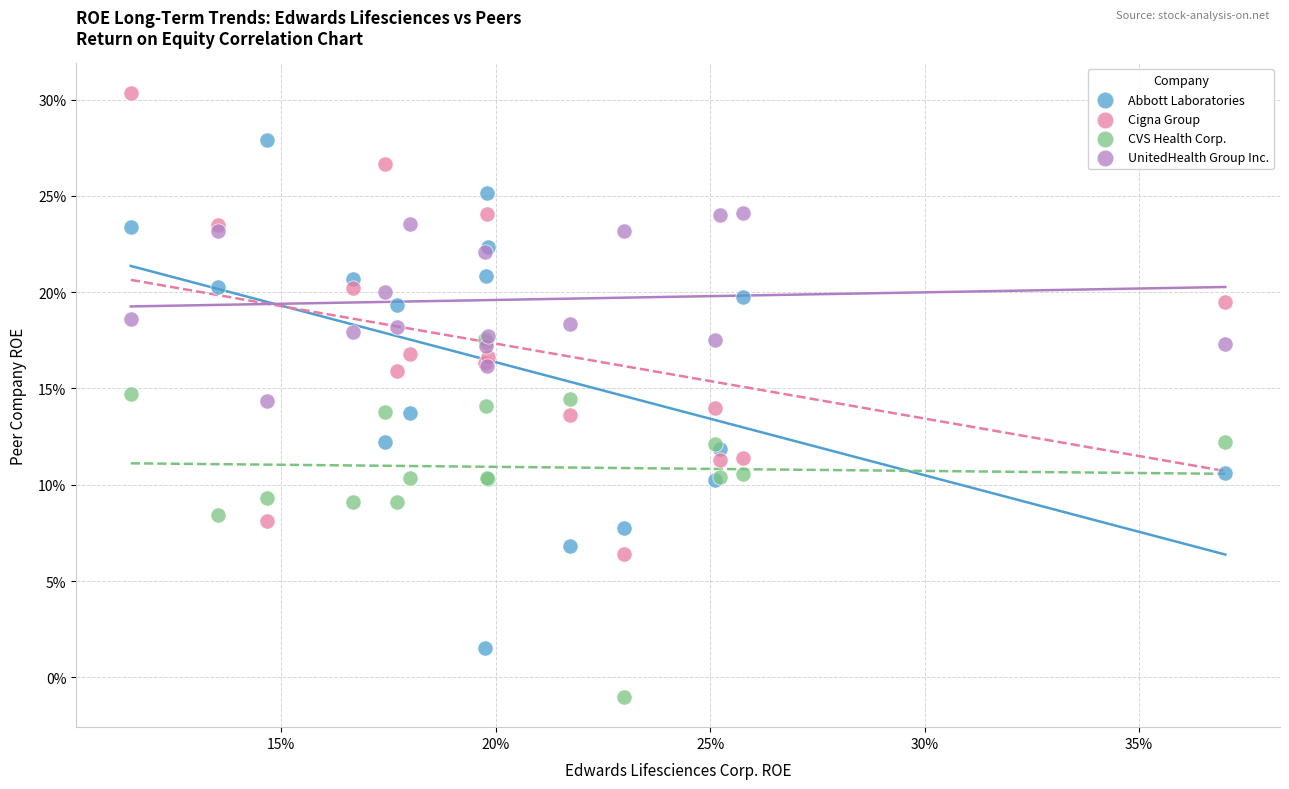

Which series reaches the maximum Y coordinate?

Cigna Group